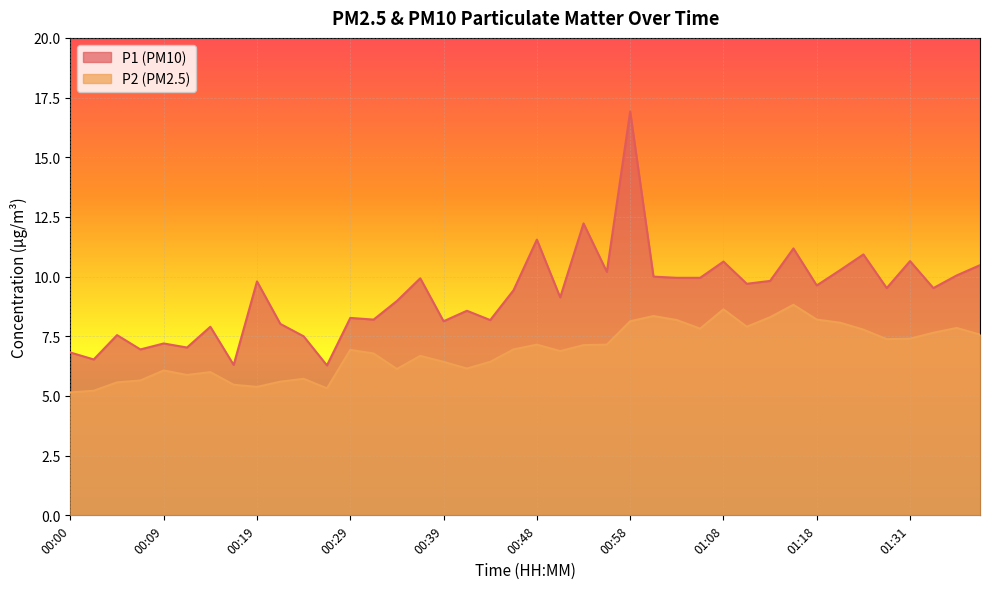

What is the label of the 39th point from the right?

00:02